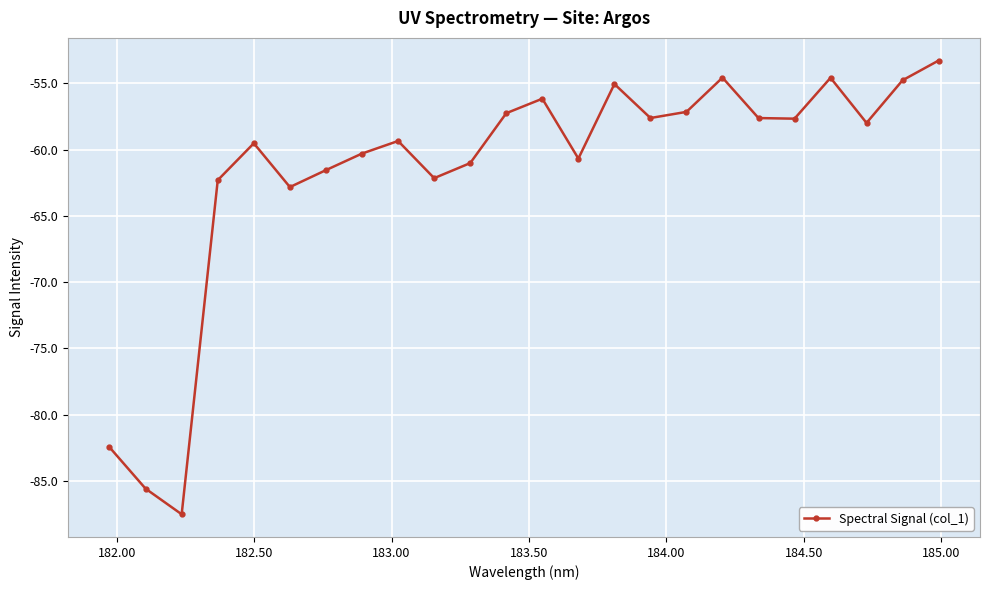

True or false: the data has more than 2 interior local peaks.

True